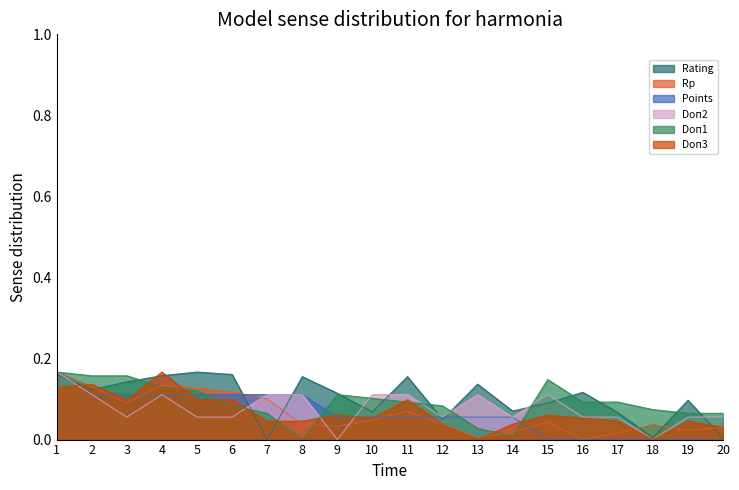

Is it true that Doп2 equals 0.2 at 1?

True